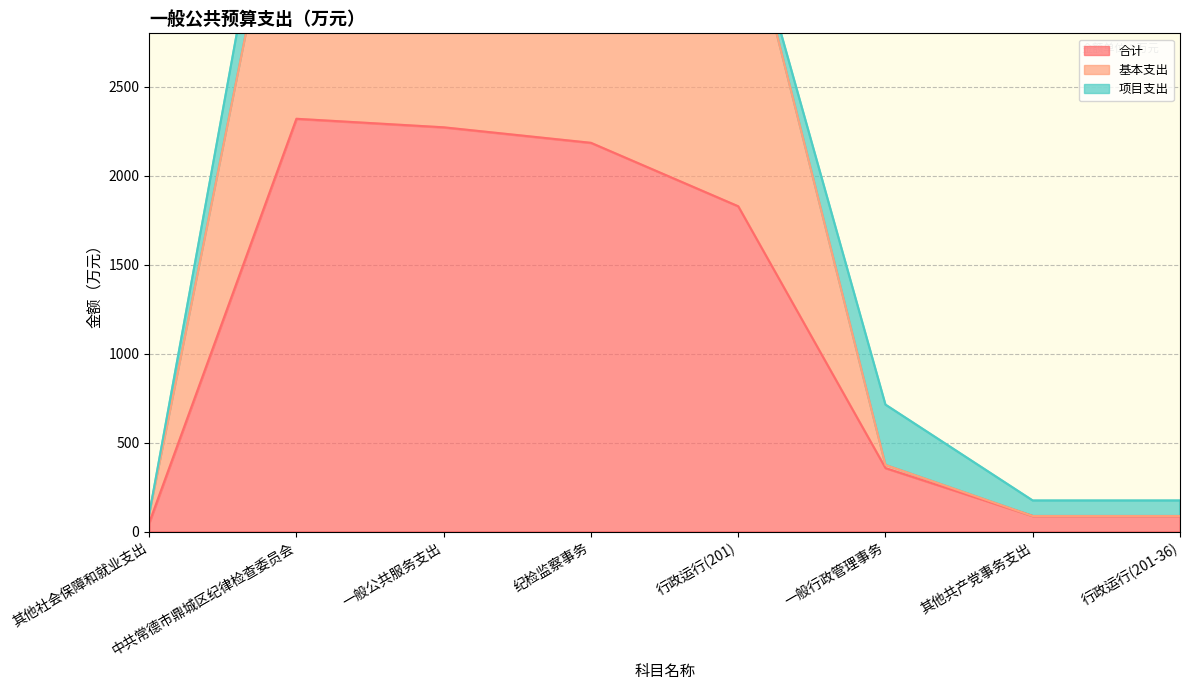

What position from the left is 中共常德市鼎城区纪律检查委员会?

2